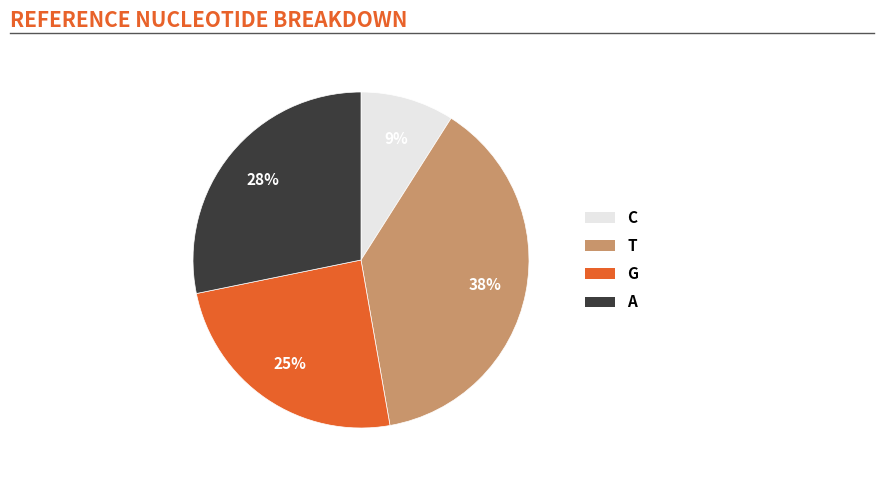

To the nearest percent, what is the average slice percentage?

25%